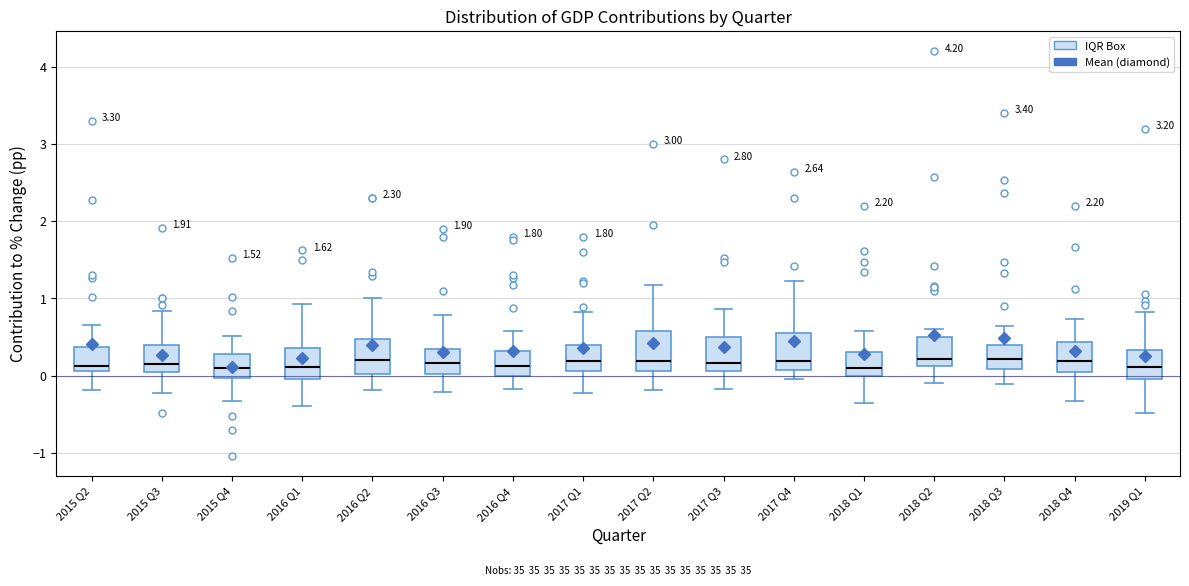

Where is the lower edge of the box for 2017 Q1 on the y-axis? The values are not printed on the chart, so give them approximately, as read against the axis.

0.1